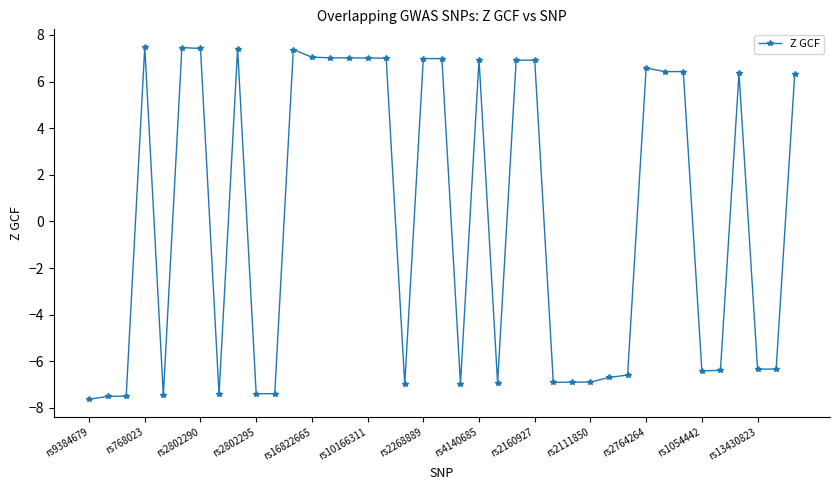

What is the smallest value displayed?

-7.6